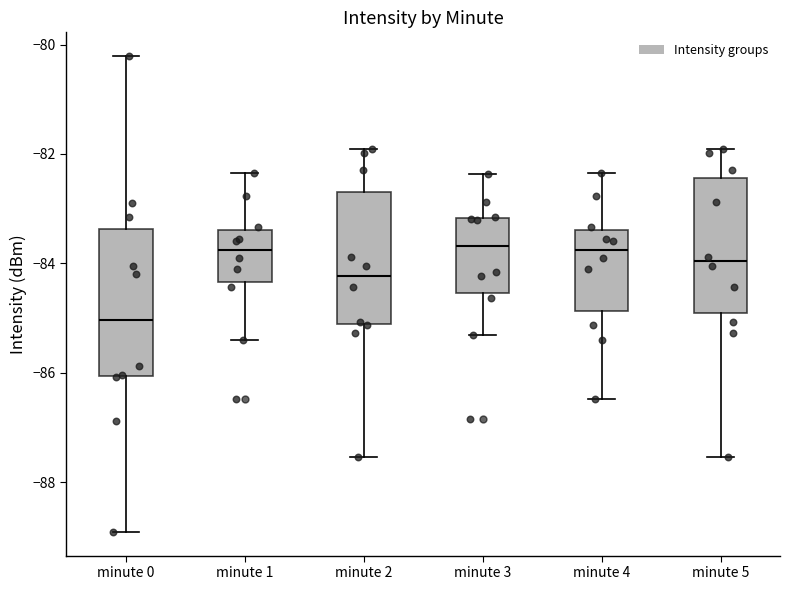

Reading left to right, transcribe this box plot: for each box, give where its median line is, the range the box spans, and where its two whiskers end, as read against the y-axis. The values are not printed on the chart, so give them approximately, as read against the axis.

minute 0: median -85.0, box -86.0 to -83.4, whiskers -89.0 to -80.2
minute 1: median -83.8, box -84.4 to -83.4, whiskers -85.4 to -82.4
minute 2: median -84.2, box -85.2 to -82.6, whiskers -87.6 to -81.8
minute 3: median -83.6, box -84.6 to -83.2, whiskers -85.4 to -82.4
minute 4: median -83.8, box -84.8 to -83.4, whiskers -86.4 to -82.4
minute 5: median -84.0, box -85.0 to -82.4, whiskers -87.6 to -81.8